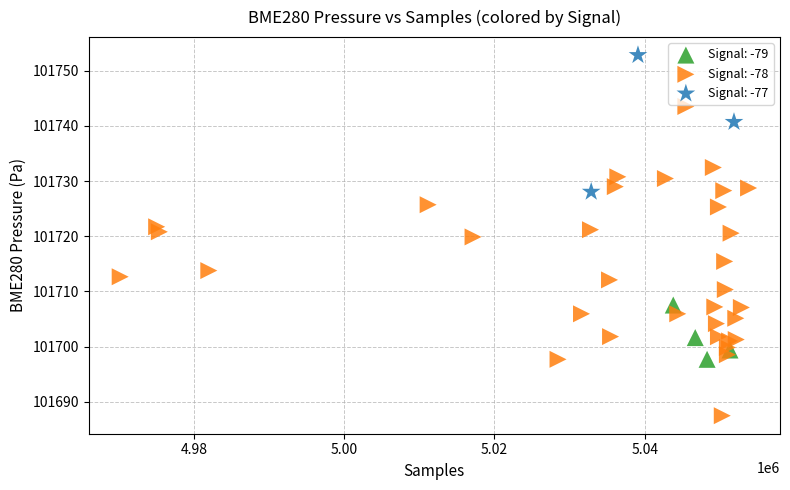

Which series has the largest Y range (max minus min)?

Signal: -78